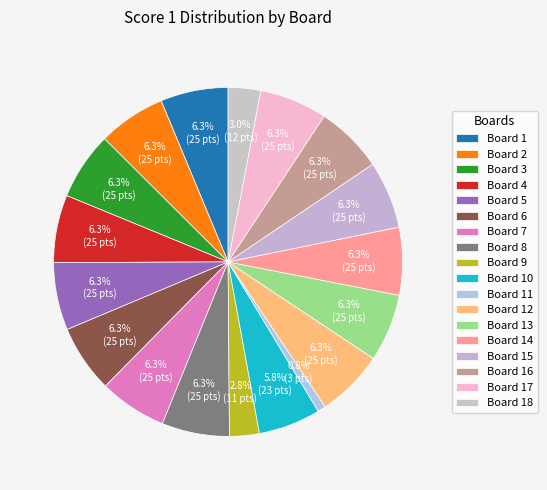

Is there any slice that represents more than half of the pie?

No